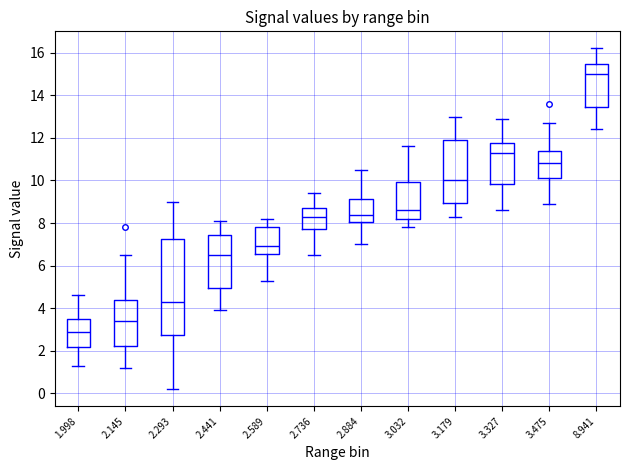

Which box's median line is the lowest?

1.998